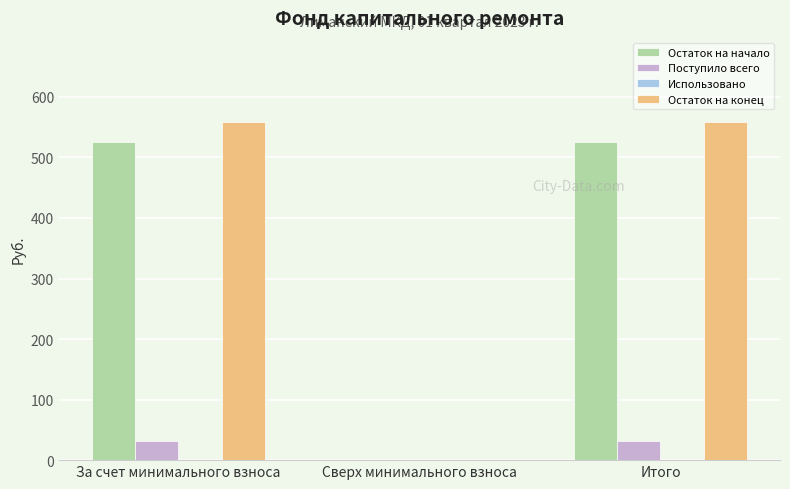

Reading left to right, what are all the values shown in this chart?

Остаток на начало: За счет минимального взноса=525.9	Сверх минимального взноса=0.0	Итого=525.9
Поступило всего: За счет минимального взноса=32.1	Сверх минимального взноса=0.0	Итого=32.1
Остаток на конец: За счет минимального взноса=557.9	Сверх минимального взноса=0.0	Итого=557.9